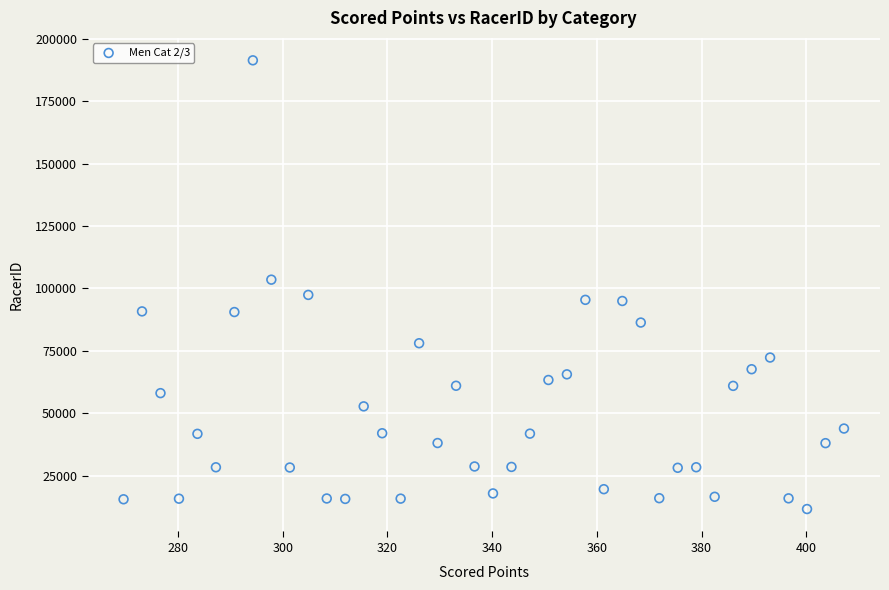

What is the range of Y values (max minus min)?

179750